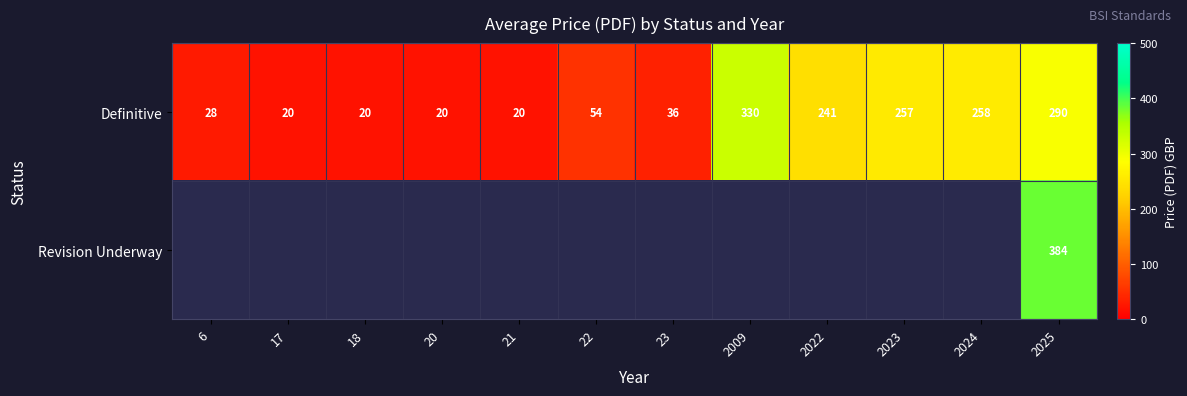

Is the value of Revision Underway at 2025 greater than the value of Definitive at 17?

Yes